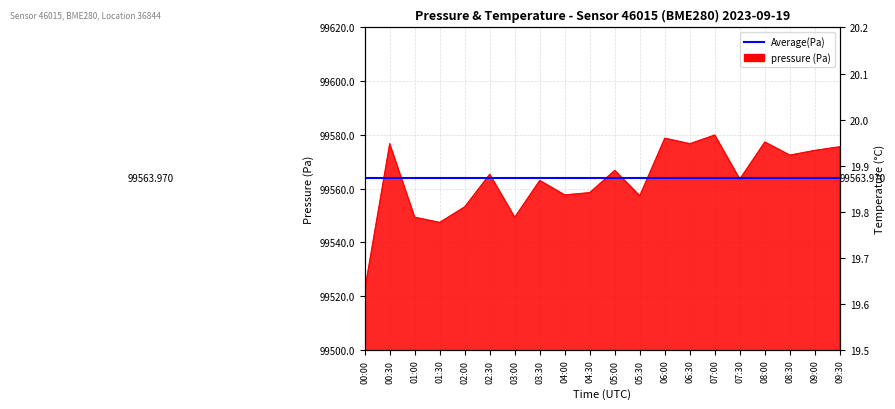

True or false: temperature and pressure cross at least once.

False